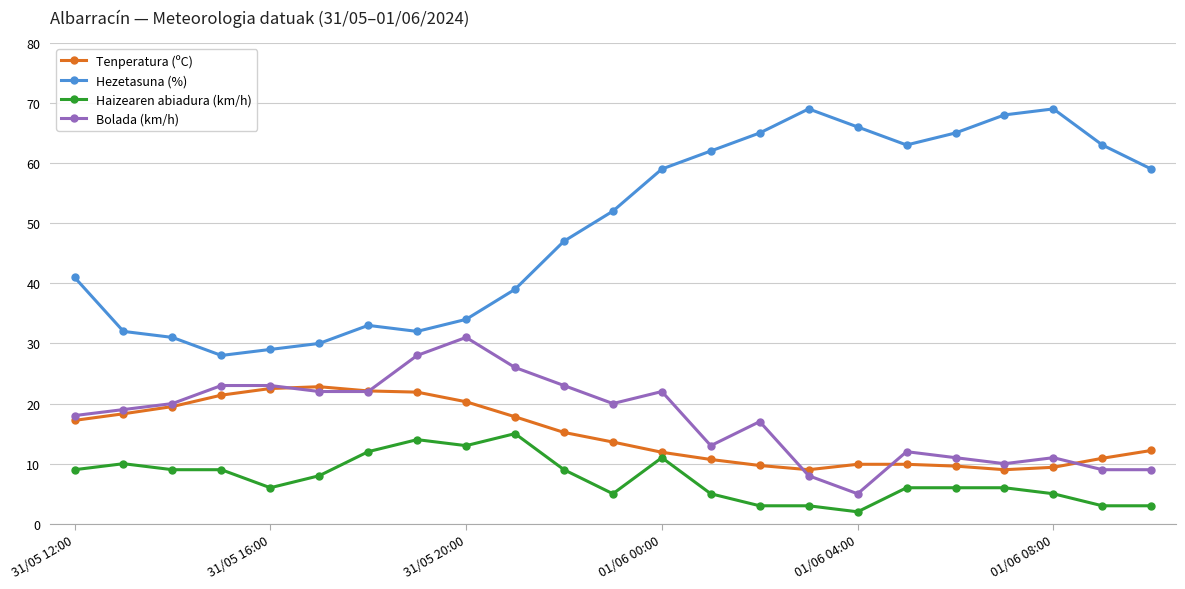

What is the value of the Haizearen abiadura (km/h) point at the 5th from the left?

6.0